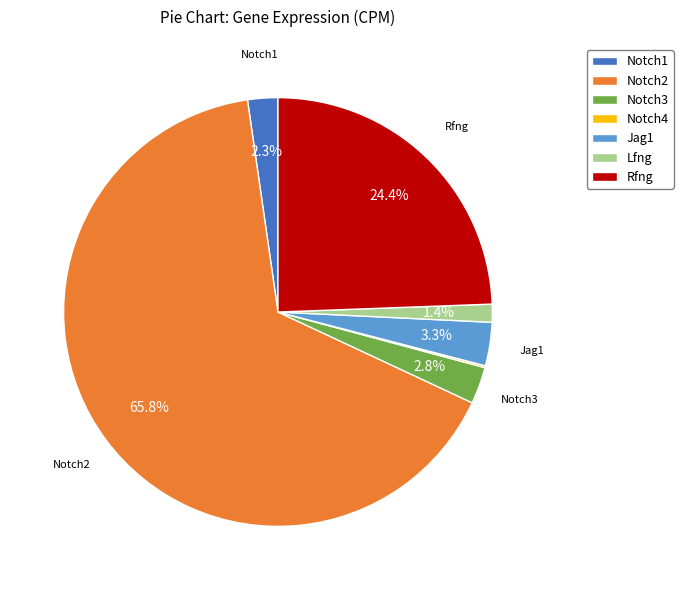

To the nearest percent, what is the difference between the largest and smallest slice percentages?

66%